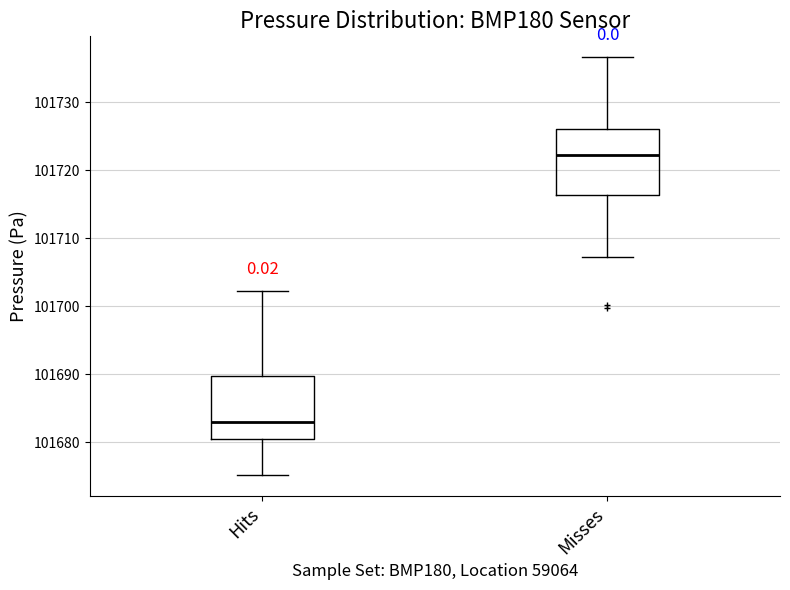

Which box's median line is the highest?

Misses